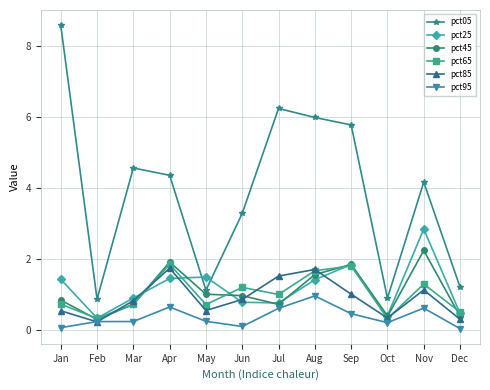

The value of pct45 at Nov is 0.5. True or false?

False